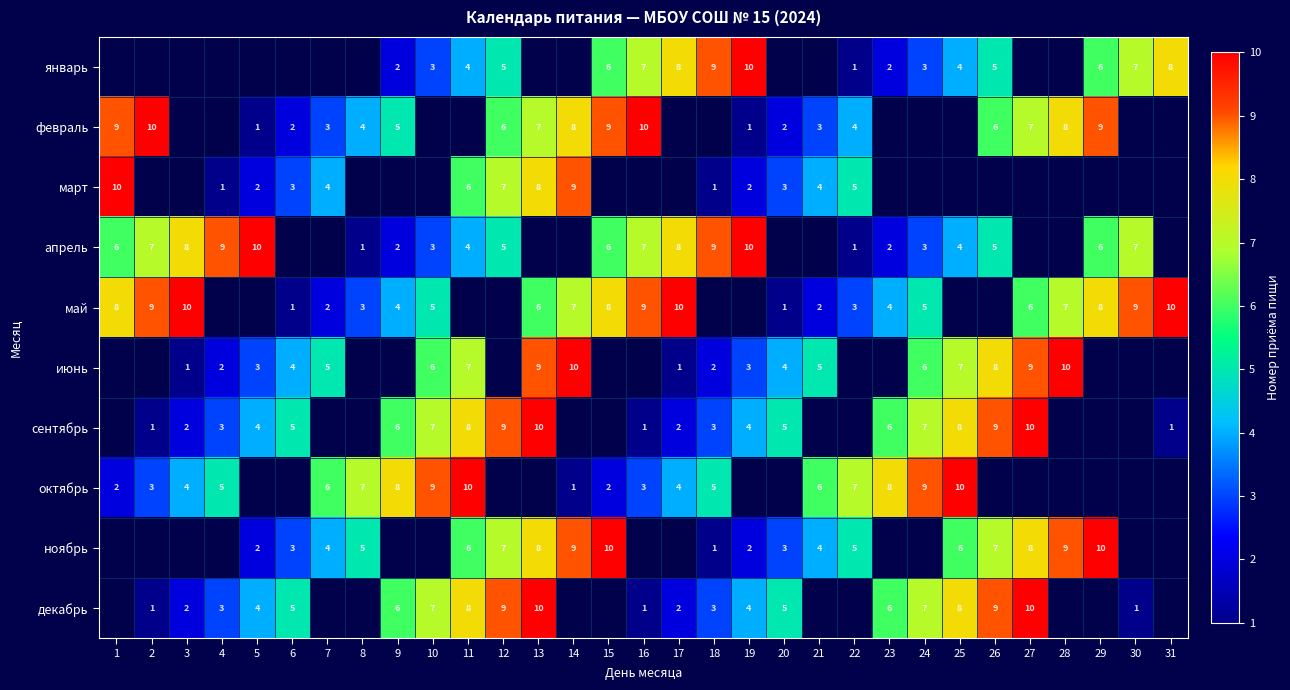

At which category does the chart reach its peak across all series?

19